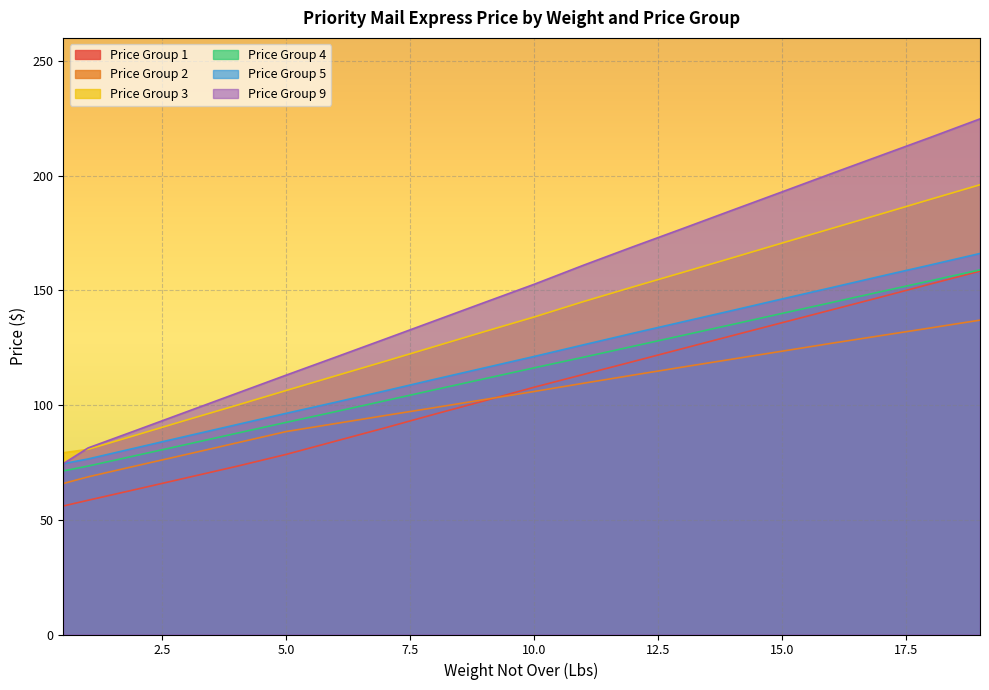

At 2, list the series in order from largest to smallest.

Price Group 9, Price Group 3, Price Group 5, Price Group 4, Price Group 2, Price Group 1